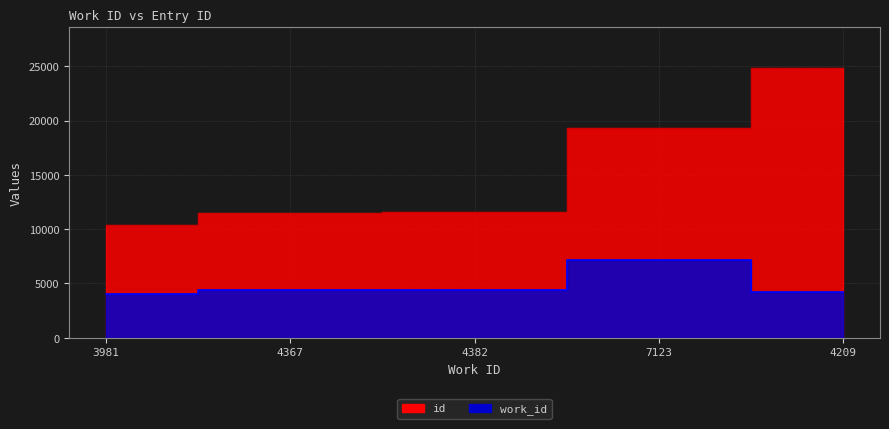

What is the label of the 2nd point from the right?

7123